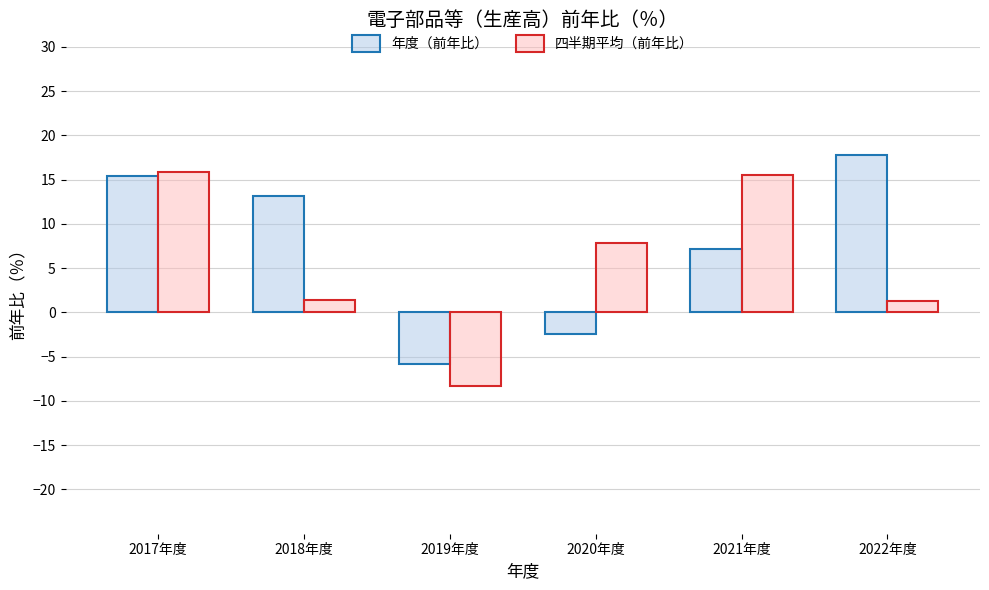

Which series has the largest range (max minus min)?

四半期平均（前年比）